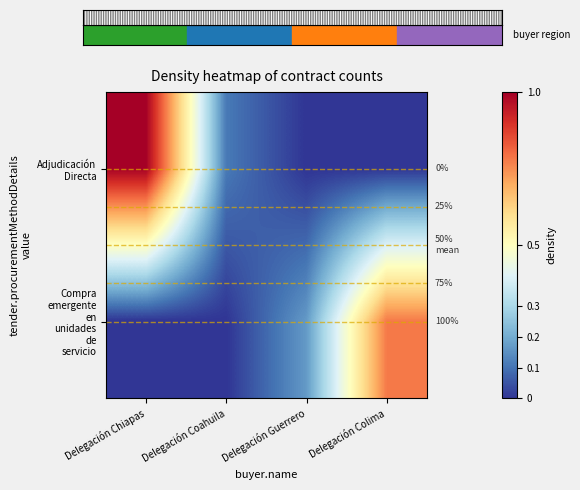

Is the value of Adjudicación Directa at Delegación Colima greater than the value of Compra emergente en unidades de servicio at Delegación Guerrero?

No